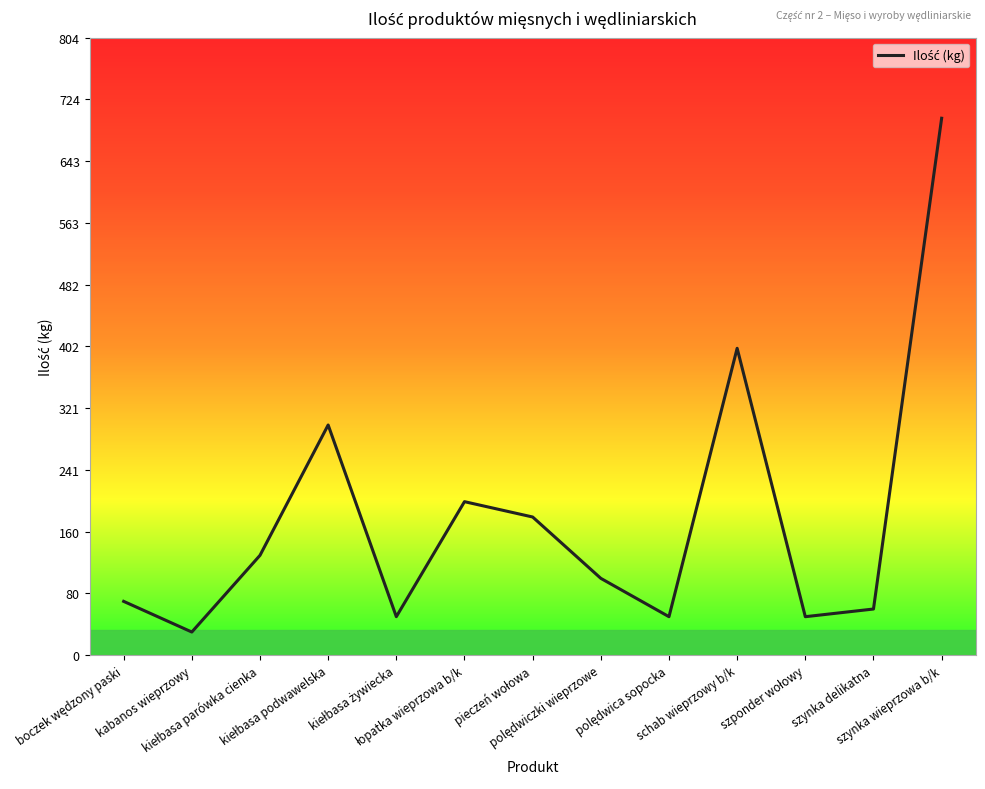

What is the maximum value shown in the chart?

700